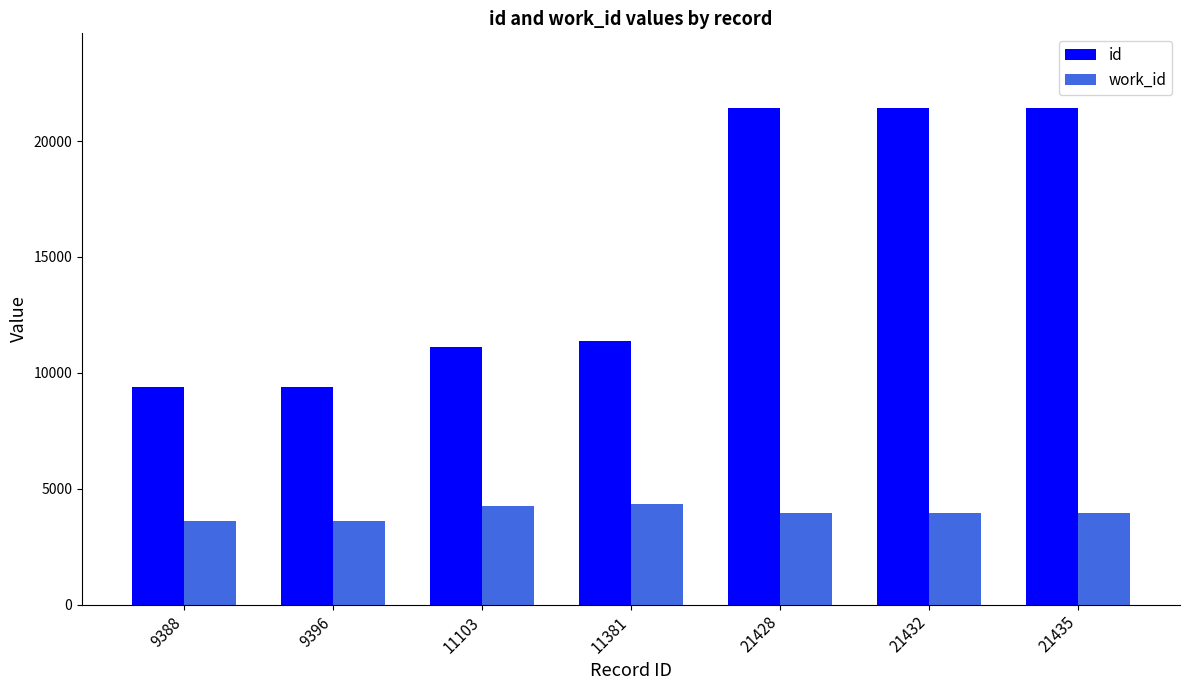

Which series has the largest range (max minus min)?

id